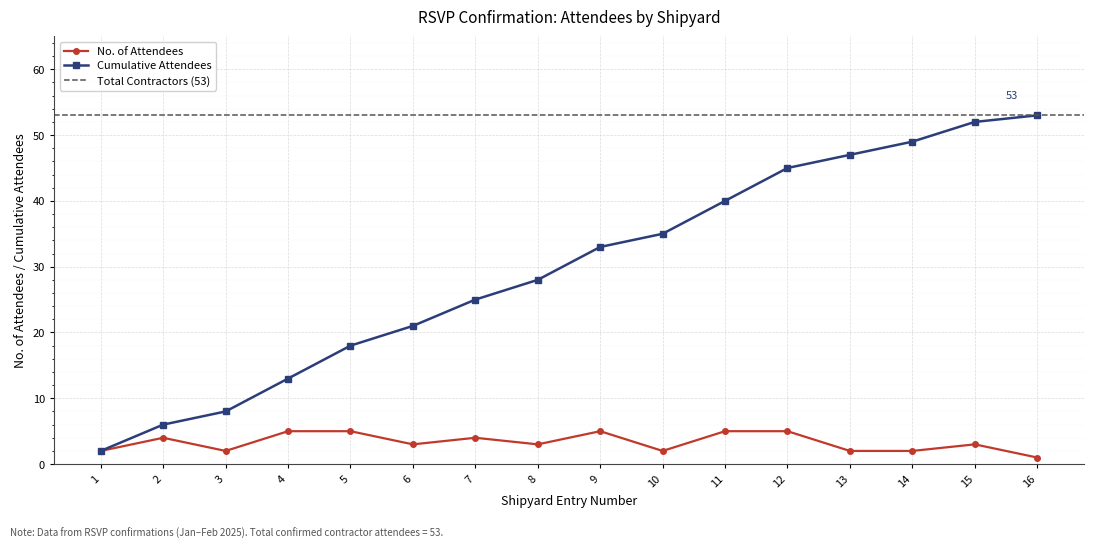

What are all the series names shown in the legend?

No. of Attendees, Cumulative Attendees